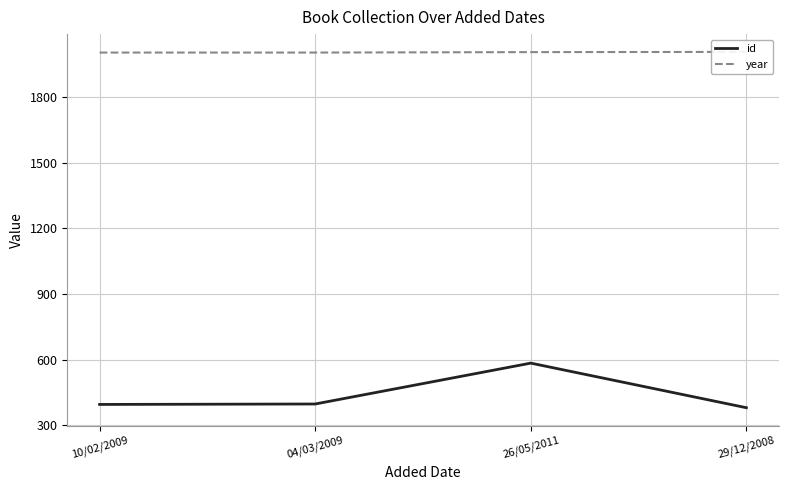

Reading right to left, what are all the values shown in this chart?

id: 380	584	397	395
year: 2008	2007	2005	2005